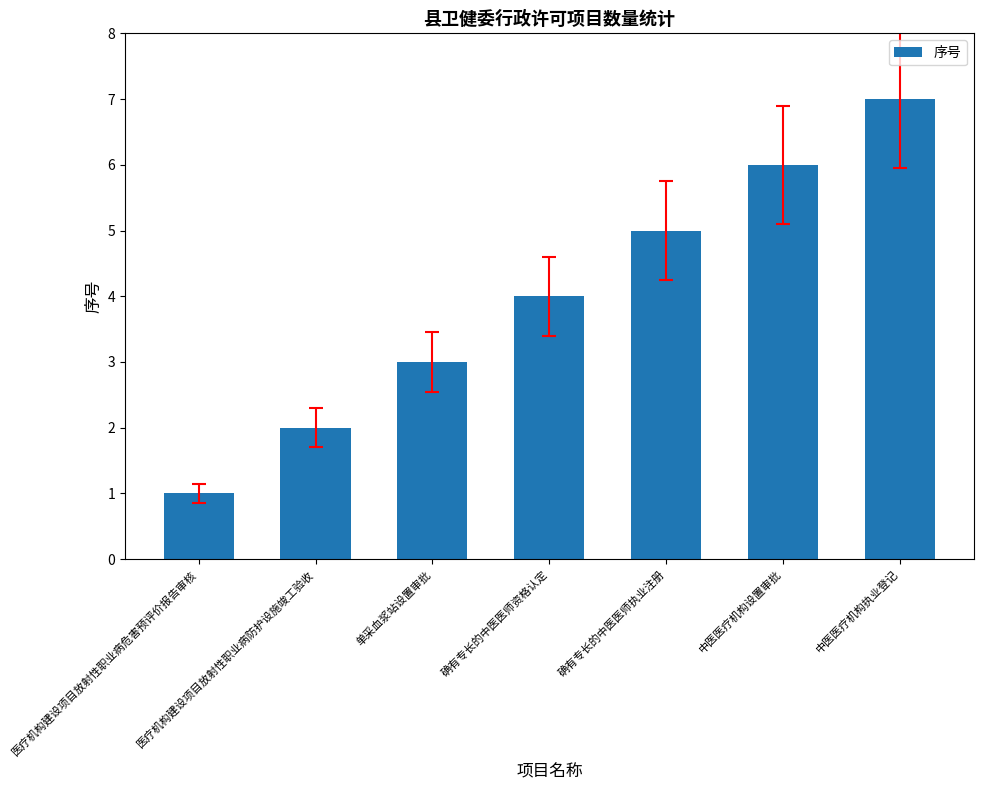

Which category has the highest value across all series?

中医医疗机构执业登记